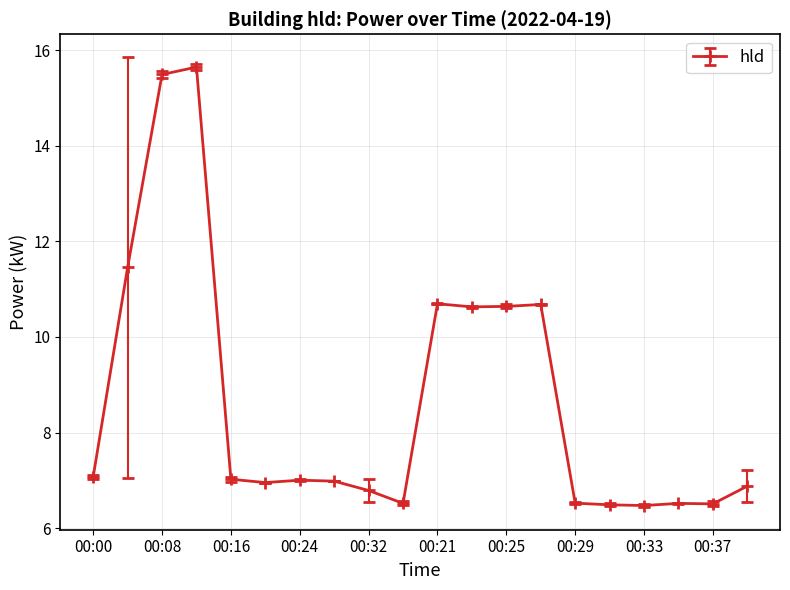

True or false: the data has more than 0 interior local peaks.

True